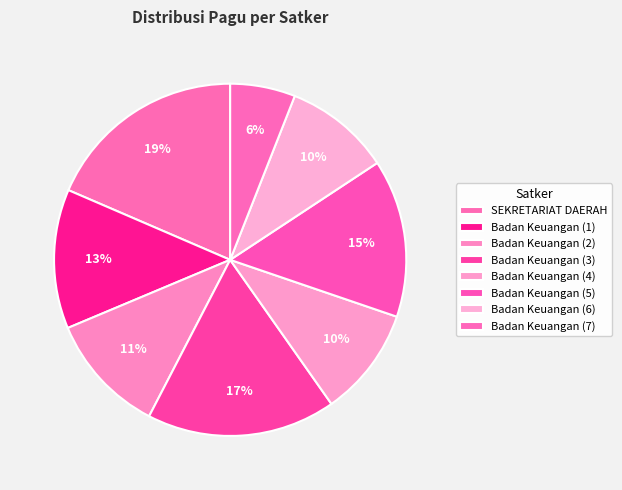

How many slices are in this pie chart?

8